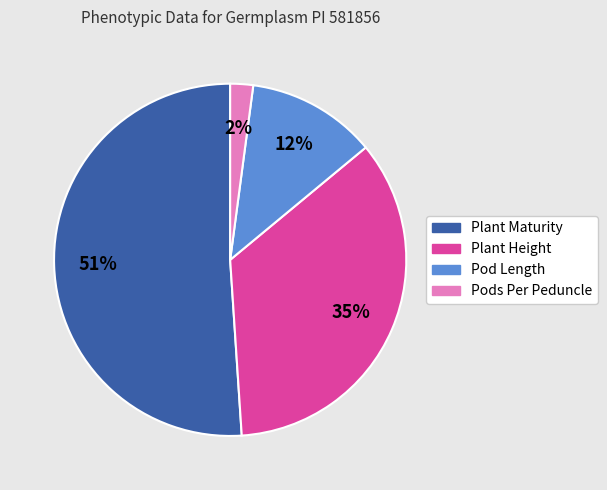

How many slices are in this pie chart?

4